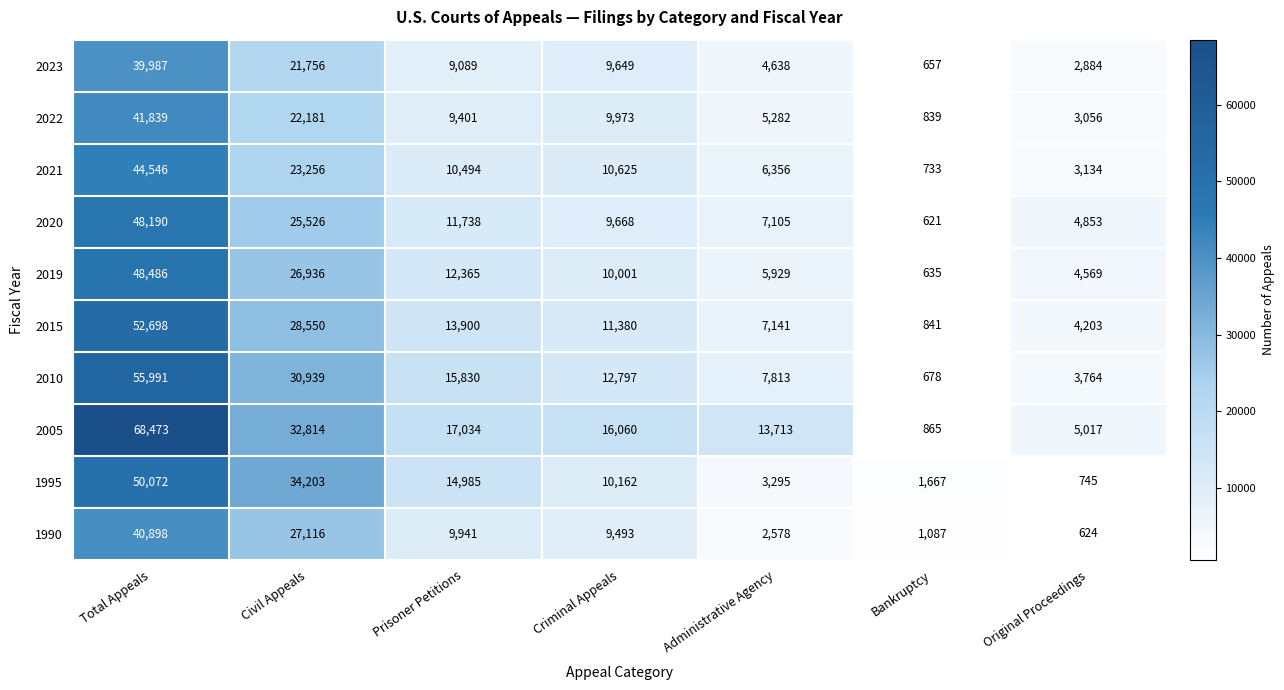

Rank the series at Administrative Agency from highest to lowest value.

2005, 2010, 2015, 2020, 2021, 2019, 2022, 2023, 1995, 1990